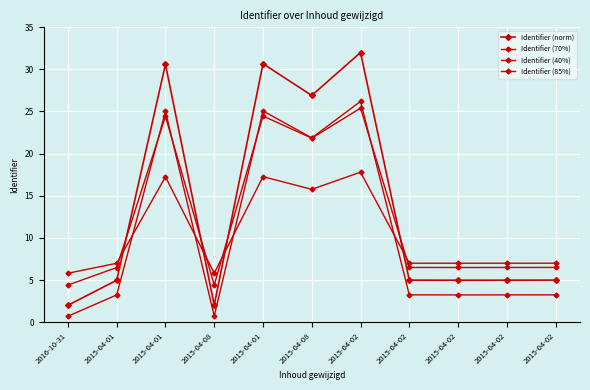

What is the minimum value for Identifier (70%)?

4.4